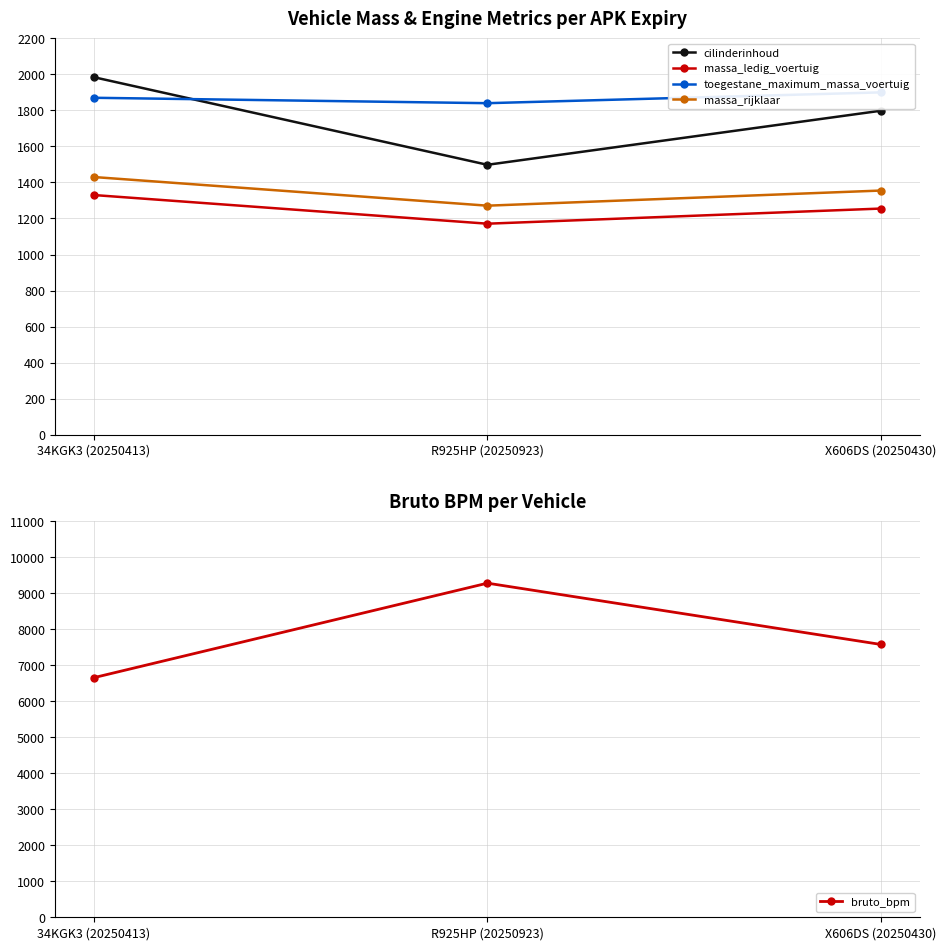

Reading right to left, extract all data points from this chart.

cilinderinhoud: X606DS (20250430)=1798	R925HP (20250923)=1498	34KGK3 (20250413)=1984
massa_ledig_voertuig: X606DS (20250430)=1255	R925HP (20250923)=1171	34KGK3 (20250413)=1330
toegestane_maximum_massa_voertuig: X606DS (20250430)=1900	R925HP (20250923)=1840	34KGK3 (20250413)=1870
massa_rijklaar: X606DS (20250430)=1355	R925HP (20250923)=1271	34KGK3 (20250413)=1430
bruto_bpm: X606DS (20250430)=7573	R925HP (20250923)=9274	34KGK3 (20250413)=6652